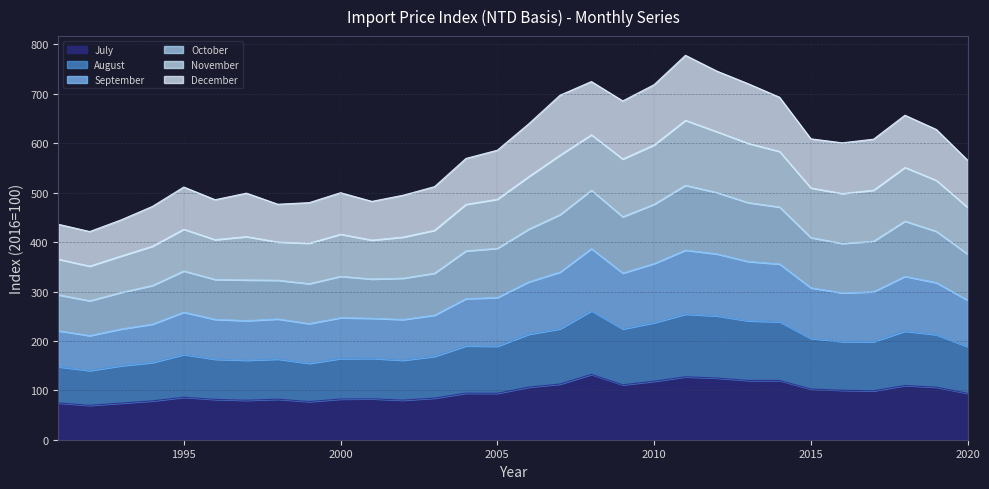

How many interior local peaks does the October series have?

6